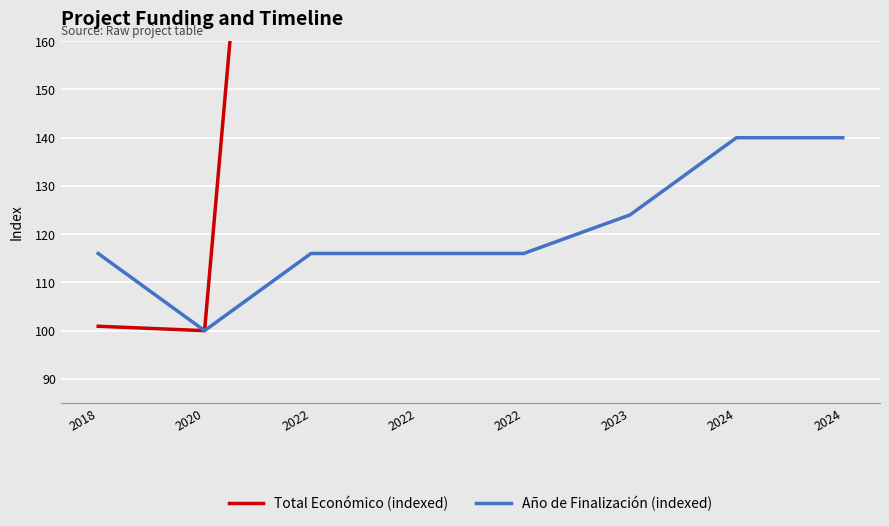

How many distinct data groups are displayed?

2